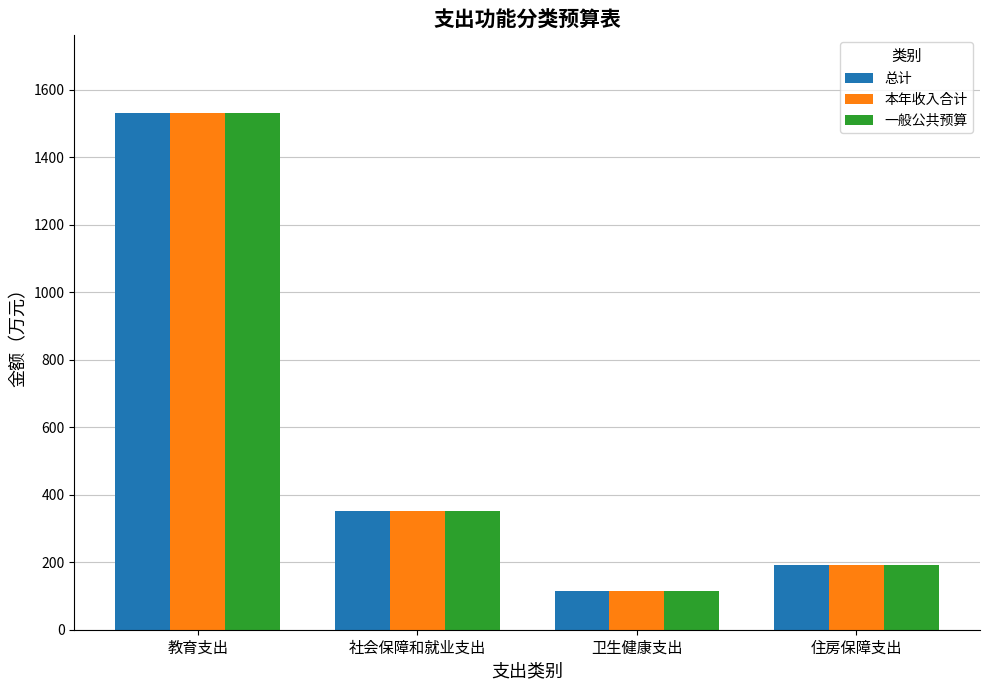

Which label corresponds to the smallest value in the chart?

卫生健康支出